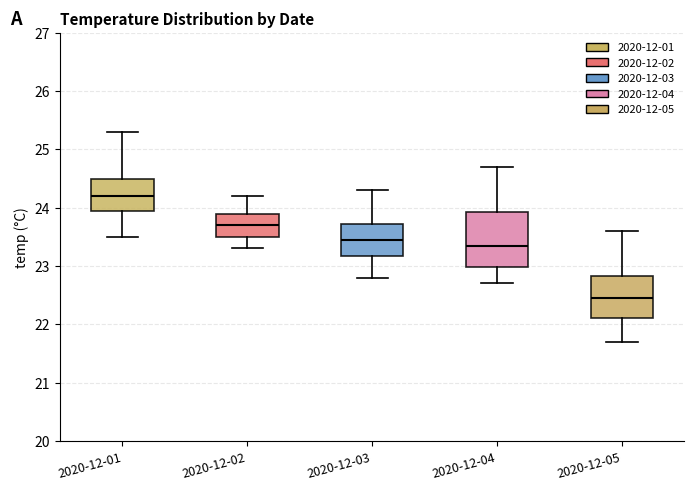

Reading left to right, read every box against the y-axis: the position of its median line, the range the box covers, and the ends of its whiskers. The values are not printed on the chart, so give them approximately, as read against the axis.

2020-12-01: median 24.2, box 24.0 to 24.5, whiskers 23.5 to 25.3
2020-12-02: median 23.7, box 23.5 to 23.9, whiskers 23.3 to 24.2
2020-12-03: median 23.5, box 23.2 to 23.7, whiskers 22.8 to 24.3
2020-12-04: median 23.4, box 23.0 to 23.9, whiskers 22.7 to 24.7
2020-12-05: median 22.5, box 22.1 to 22.8, whiskers 21.7 to 23.6